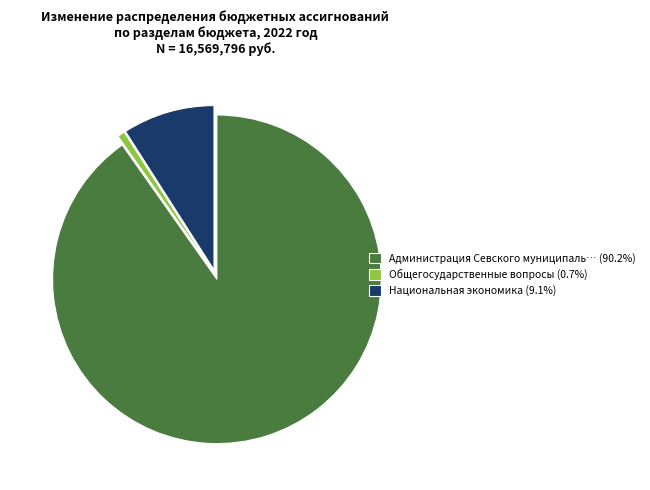

Is the sum of Национальная экономика (9.1%) and Общегосударственные вопросы (0.7%) greater than half?

No